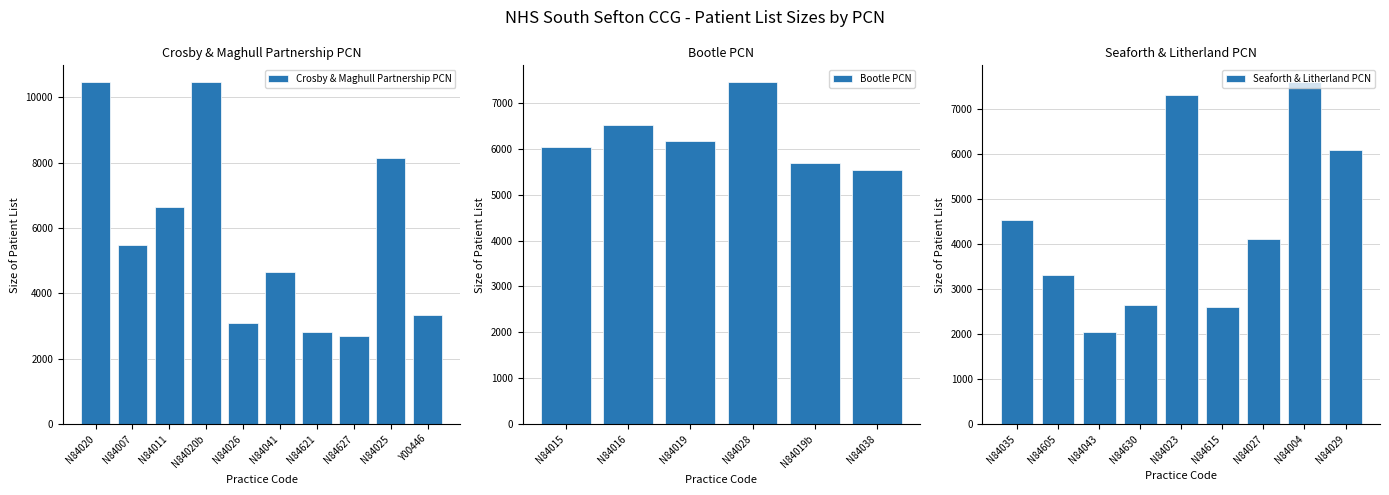

What is the value of the Seaforth & Litherland PCN bar at the 1st from the left?

4542